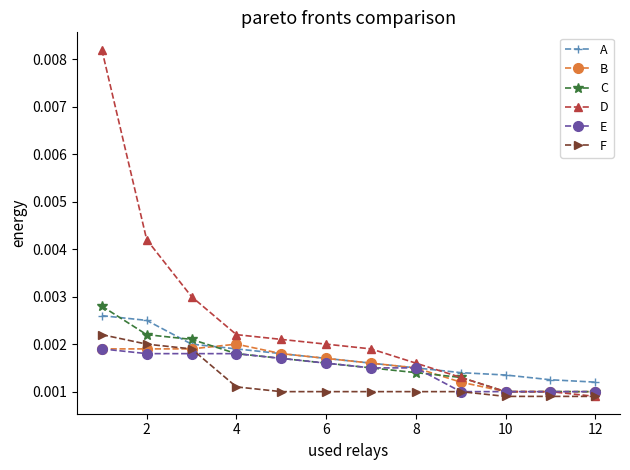

What are all the series names shown in the legend?

A, B, C, D, E, F